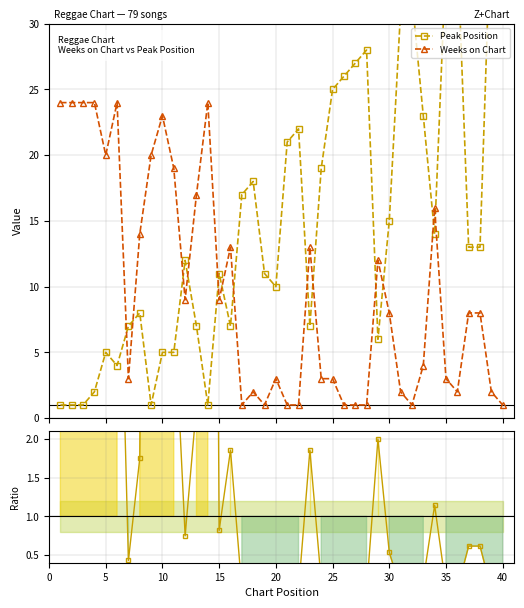

True or false: Weeks on Chart has more than 1 interior local peaks.

True